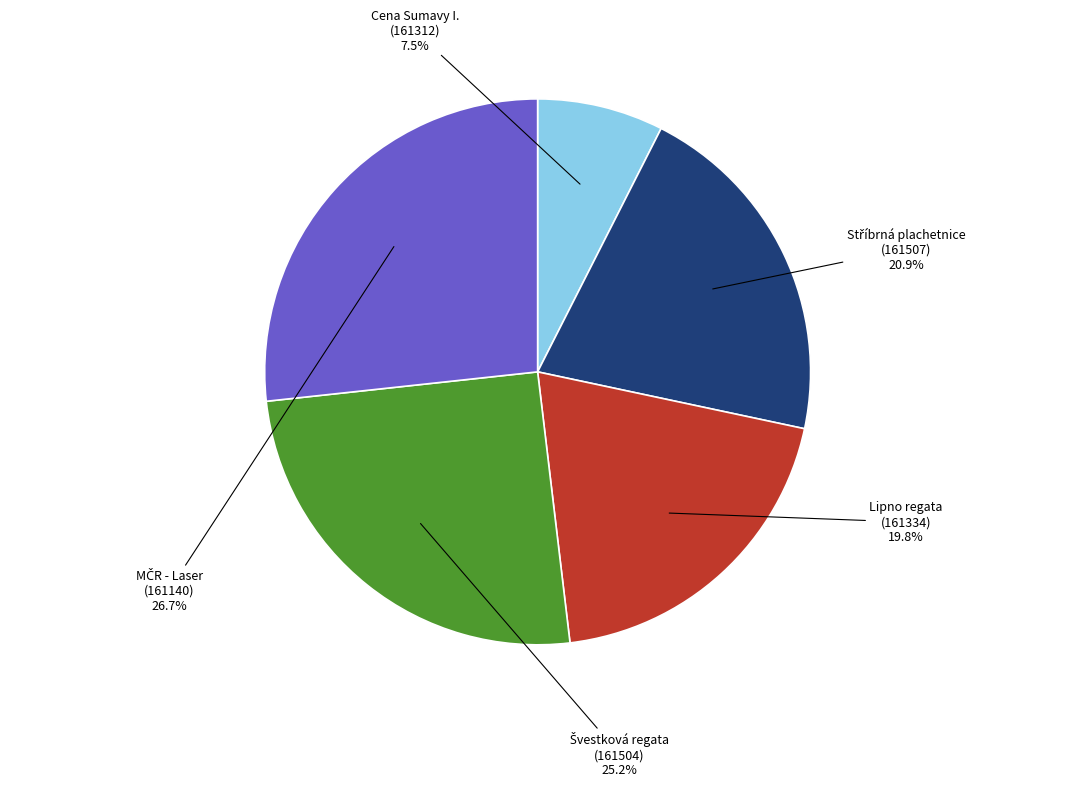

Is there any slice that represents more than half of the pie?

No